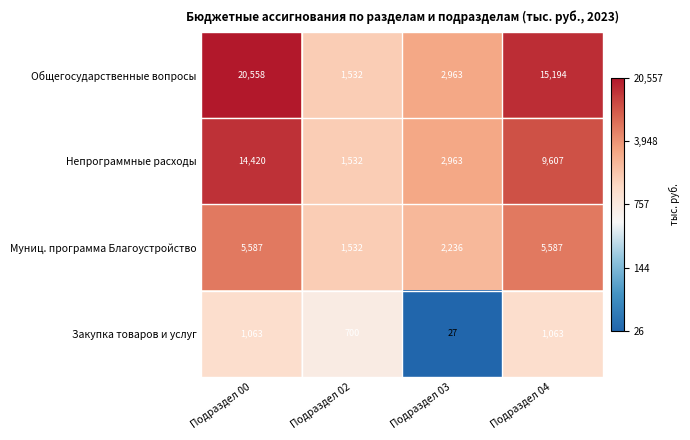

Which series changed the most between Подраздел 03 and Подраздел 04?

Общегосударственные вопросы